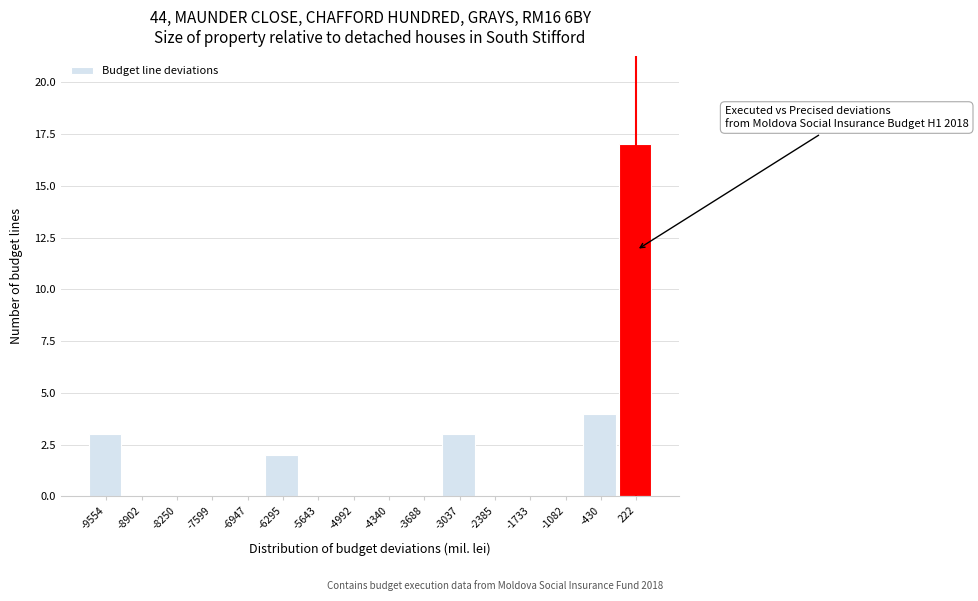

Which range on the x-axis has the tallest bar?

-100 to 500